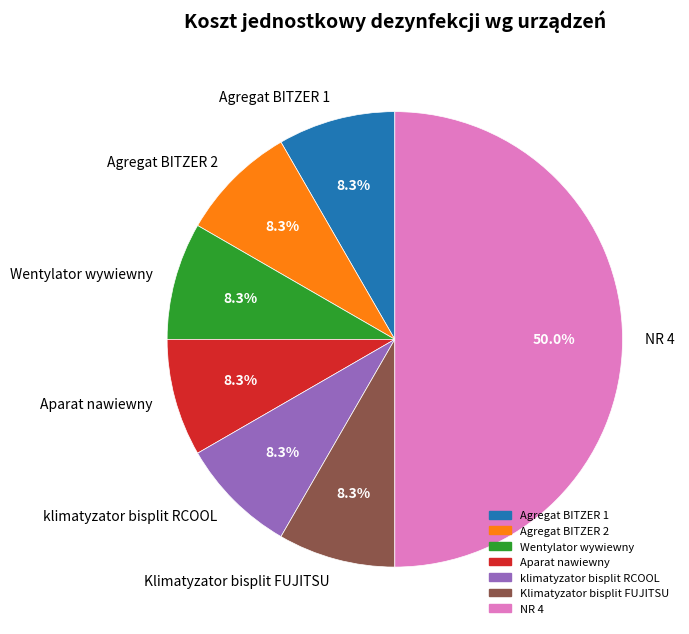

What is the largest slice in the pie chart?

NR 4